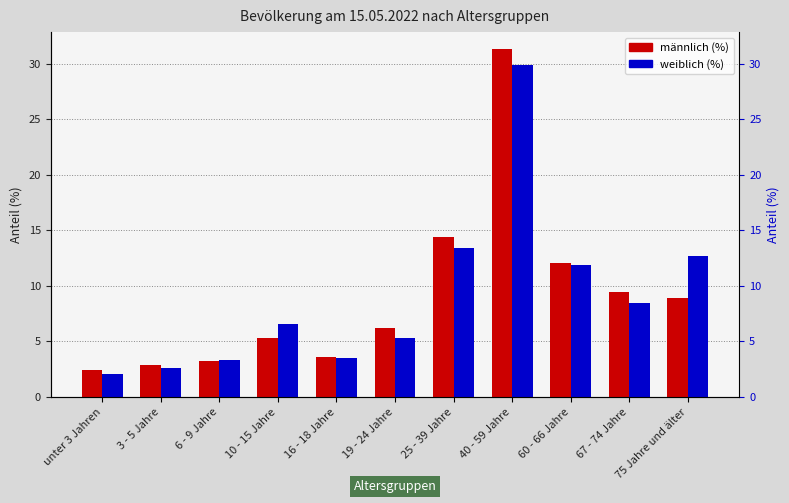

Between 10 - 15 Jahre and 40 - 59 Jahre, which is larger?

40 - 59 Jahre